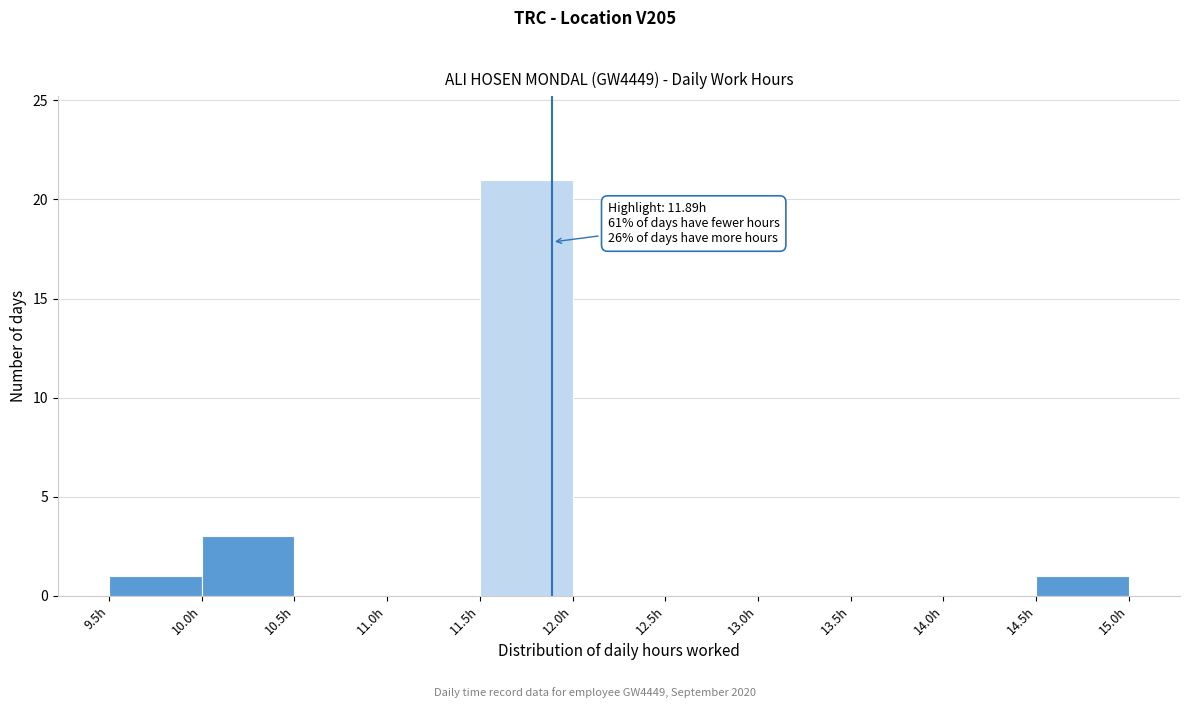

Which range on the x-axis has the tallest bar?

11.5 to 12.0